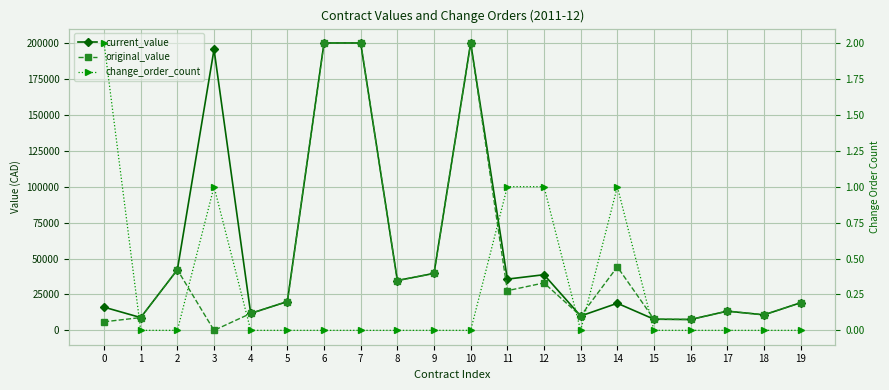

True or false: original_value and current_value intersect in this chart.

False